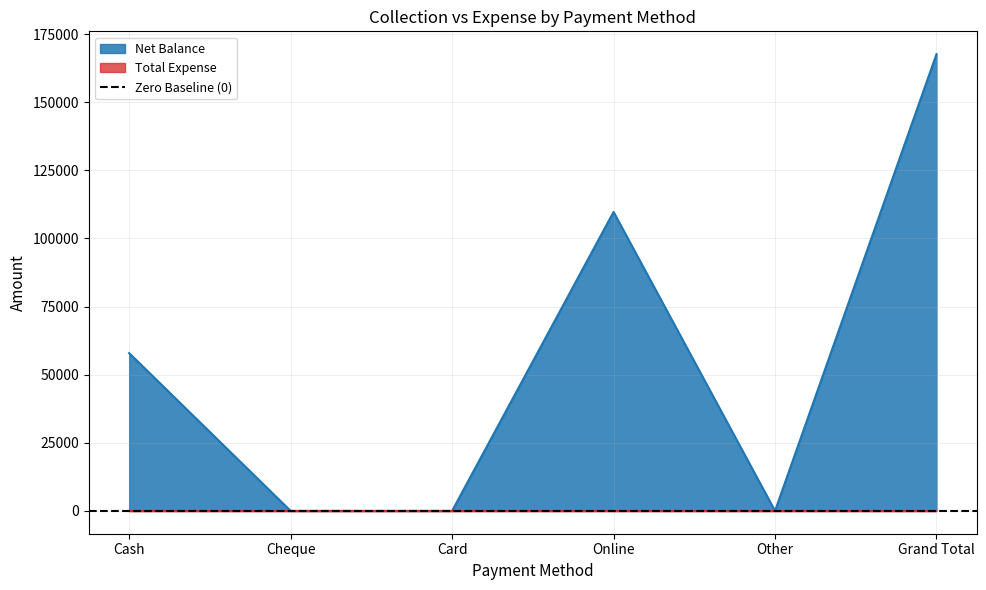

Where is the first local minimum?

Other